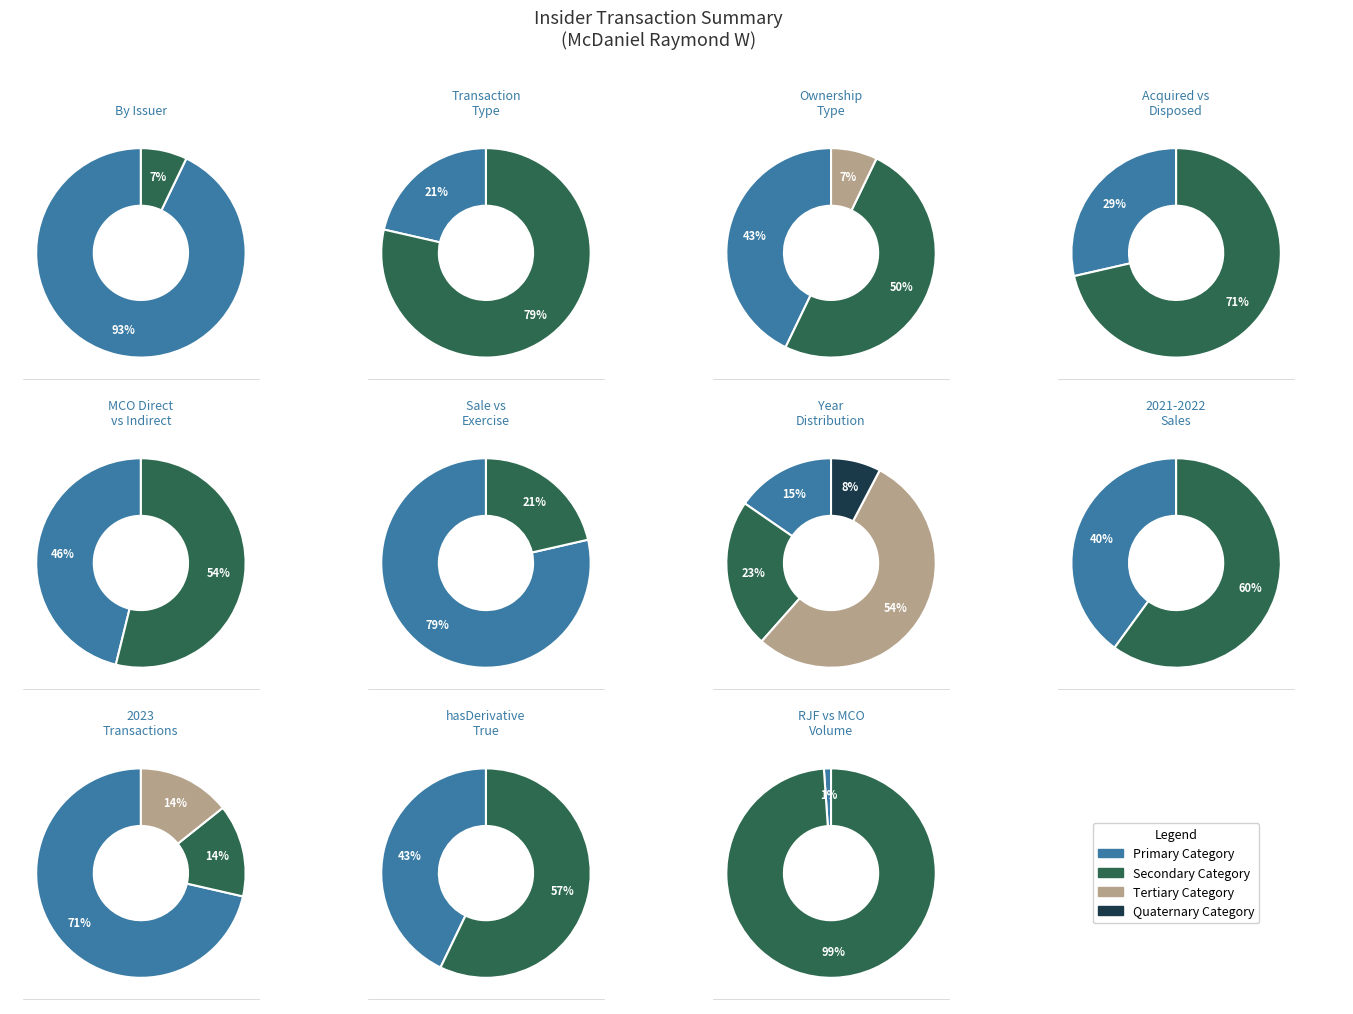

True or false: 3 accounts for 1% of the total.

False